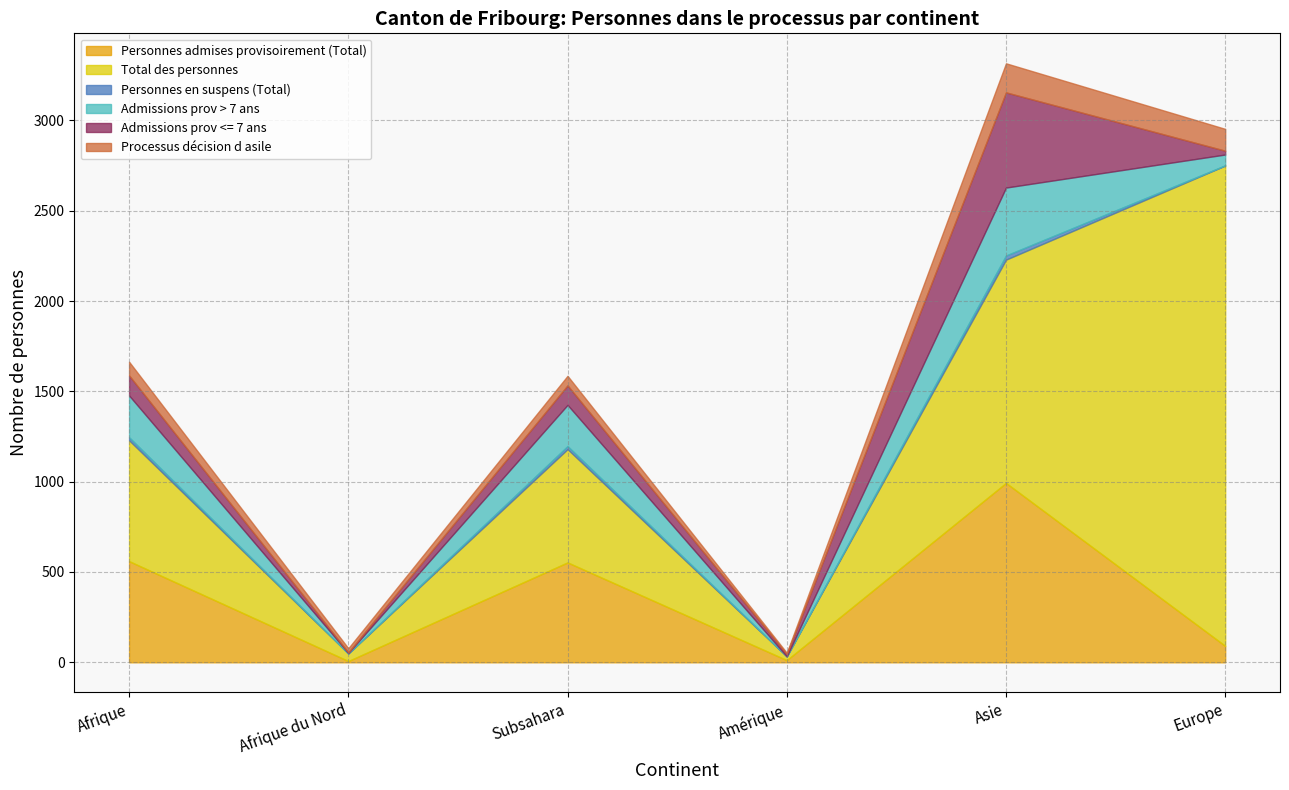

What are all the series names shown in the legend?

Personnes admises provisoirement (Total), Total des personnes, Personnes en suspens (Total), Admissions prov > 7 ans, Admissions prov <= 7 ans, Processus décision d asile